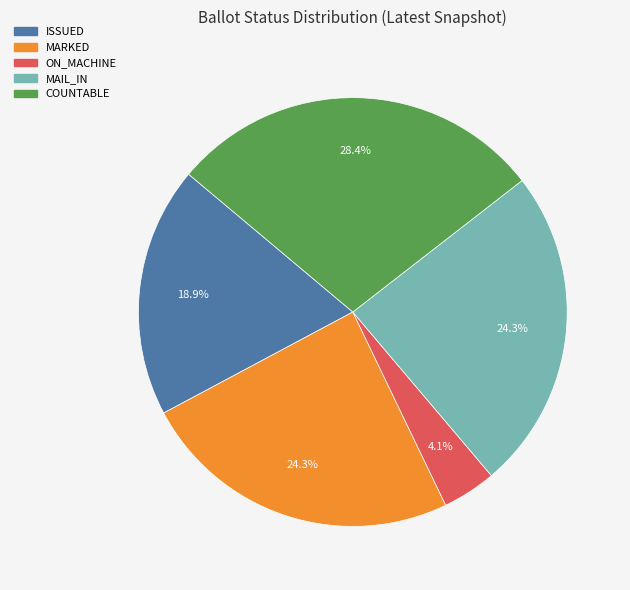

Count the number of slices in the pie.

5